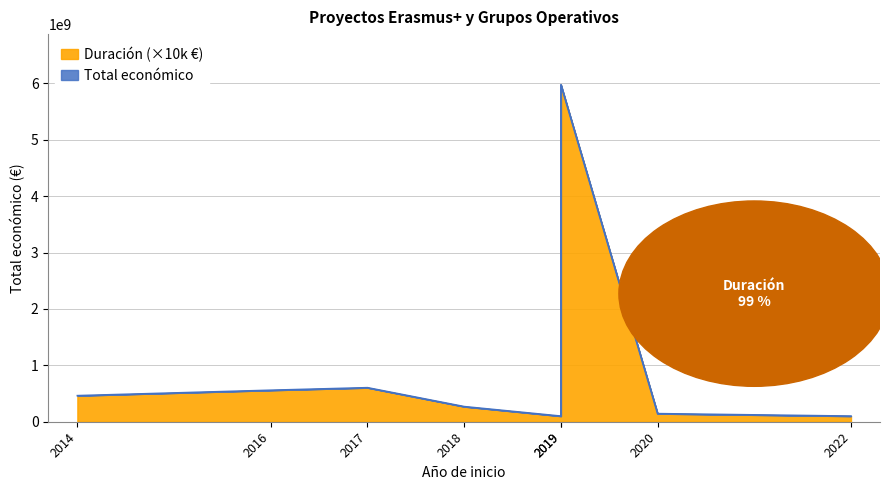

Reading left to right, extract all data points from this chart.

2014=462308240	2016=558427853	2017=603532364	2018=268338849	2019=99501968	2019=5976459605	2020=143586377	2022=99792000